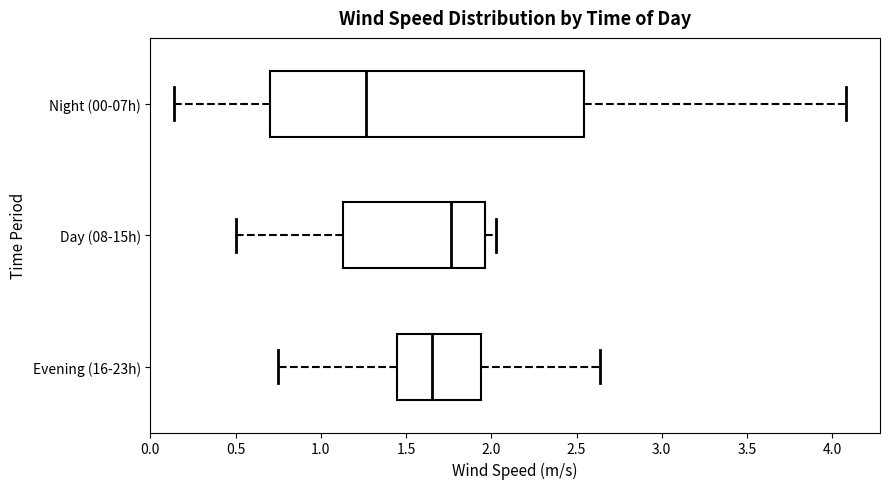

Comparing the boxes themselves (not the whiskers), which one is the widest?

Night (00-07h)